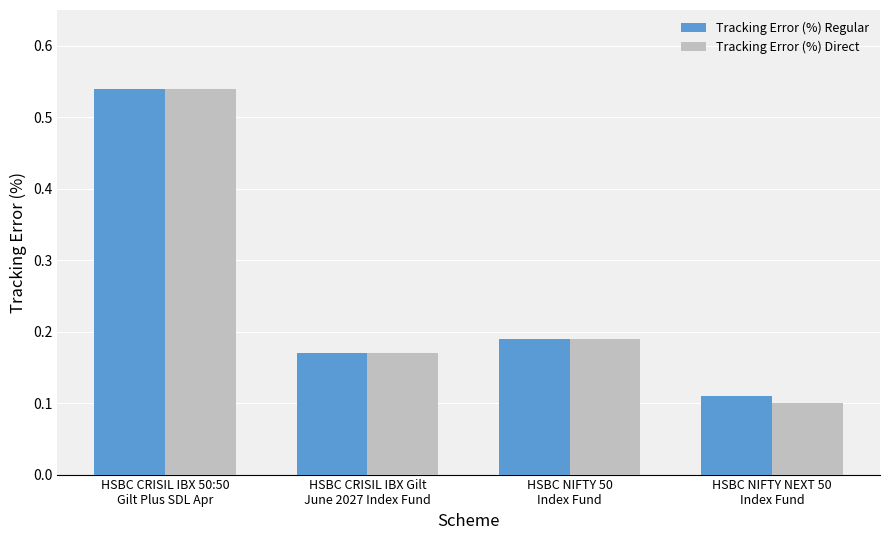

True or false: Tracking Error (%) Regular has a value of 0.1 at HSBC NIFTY NEXT 50
Index Fund.

True